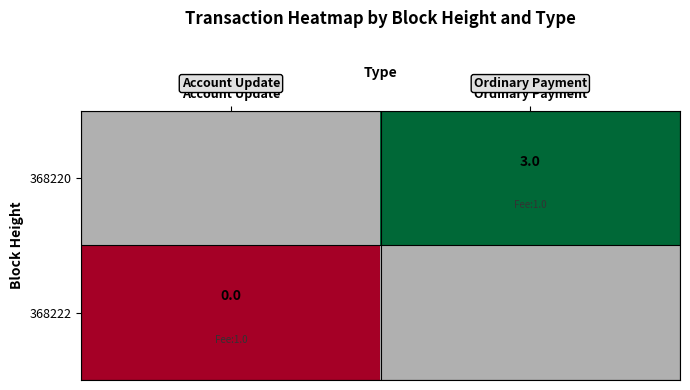

Is it true that 368220 equals 5 at Ordinary Payment?

False